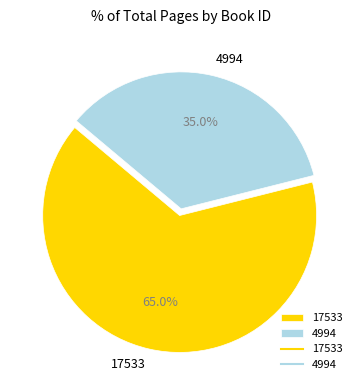

Which slice is the largest?

17533